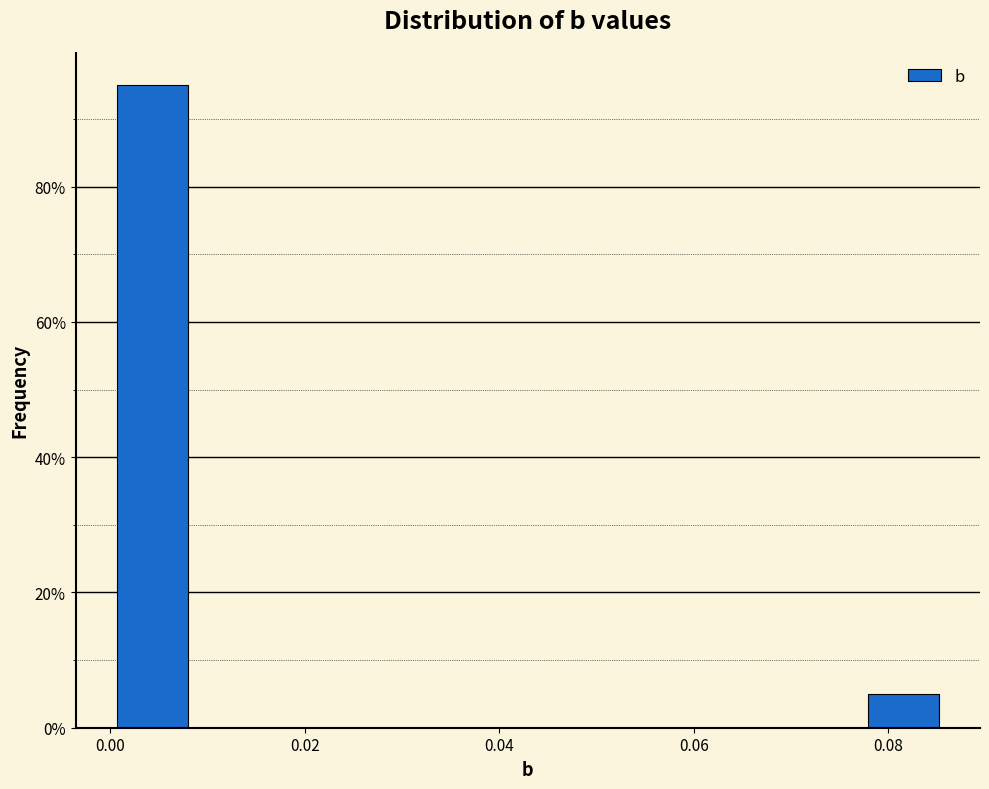

Reading left to right, list every bar in this chart as the range it spans on the x-axis followed by its height. Neither the bar edges nor the heights are printed on the chart, so give them approximately, as read against the axes.

0.000 to 0.008: 96
0.008 to 0.018: 0
0.018 to 0.026: 0
0.026 to 0.034: 0
0.034 to 0.042: 0
0.042 to 0.052: 0
0.052 to 0.060: 0
0.060 to 0.068: 0
0.068 to 0.078: 0
0.078 to 0.086: 6